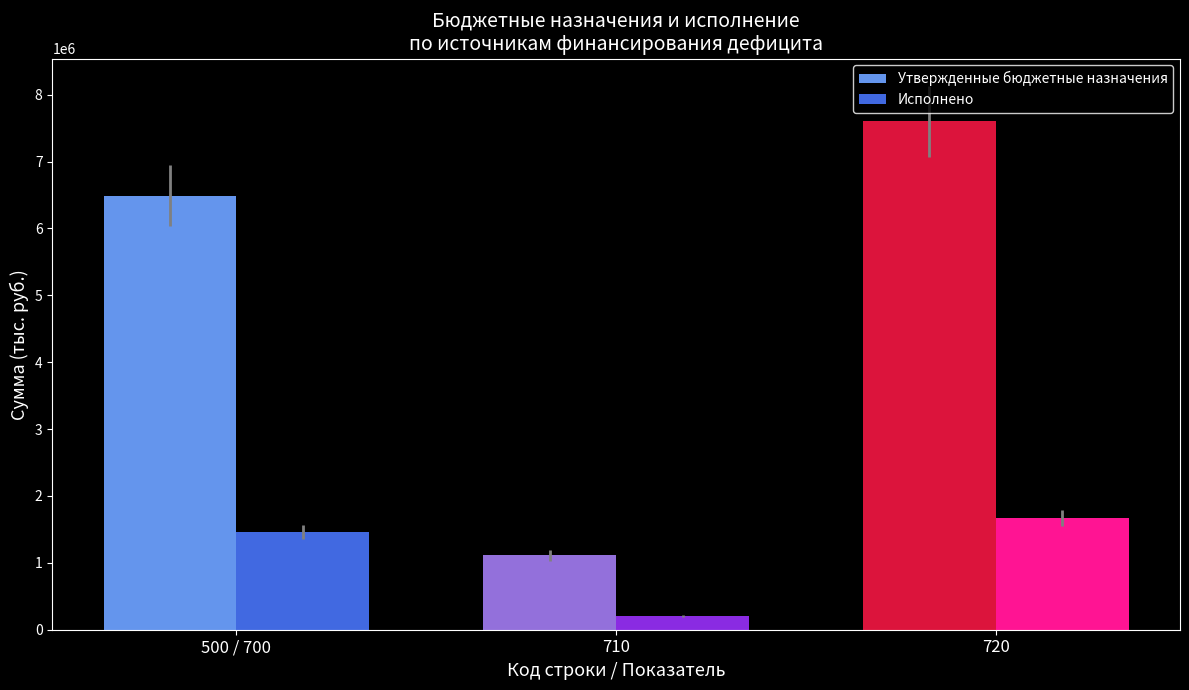

What position from the left is 720?

3